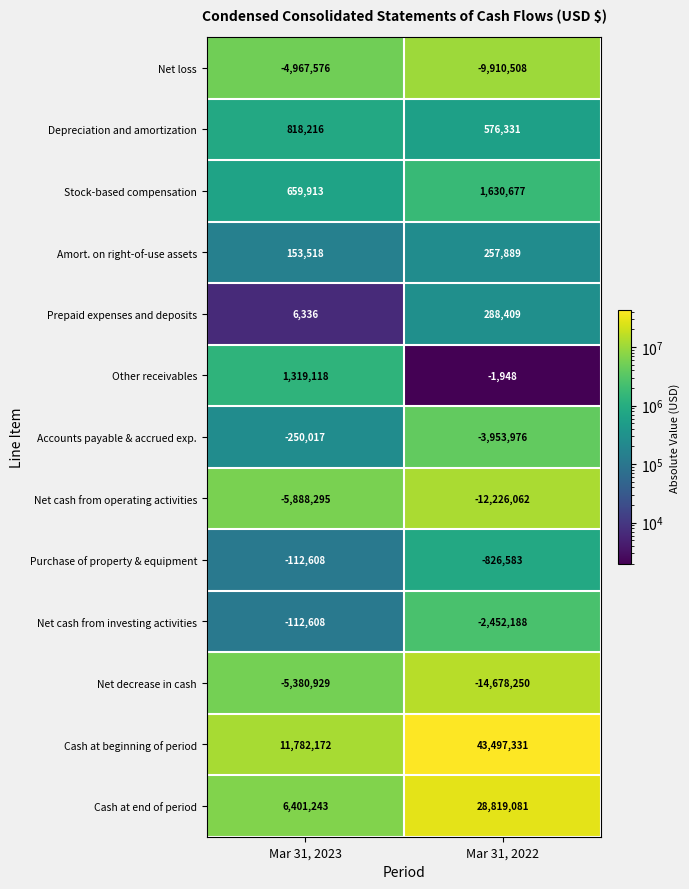

Reading left to right, transcribe all the data shown in this chart.

Net loss: Mar 31, 2023=-4967576	Mar 31, 2022=-9910508
Depreciation and amortization: Mar 31, 2023=818216	Mar 31, 2022=576331
Stock-based compensation: Mar 31, 2023=659913	Mar 31, 2022=1630677
Amort. on right-of-use assets: Mar 31, 2023=153518	Mar 31, 2022=257889
Prepaid expenses and deposits: Mar 31, 2023=6336	Mar 31, 2022=288409
Other receivables: Mar 31, 2023=1319118	Mar 31, 2022=-1948
Accounts payable & accrued exp.: Mar 31, 2023=-250017	Mar 31, 2022=-3953976
Net cash from operating activities: Mar 31, 2023=-5888295	Mar 31, 2022=-12226062
Purchase of property & equipment: Mar 31, 2023=-112608	Mar 31, 2022=-826583
Net cash from investing activities: Mar 31, 2023=-112608	Mar 31, 2022=-2452188
Net decrease in cash: Mar 31, 2023=-5380929	Mar 31, 2022=-14678250
Cash at beginning of period: Mar 31, 2023=11782172	Mar 31, 2022=43497331
Cash at end of period: Mar 31, 2023=6401243	Mar 31, 2022=28819081